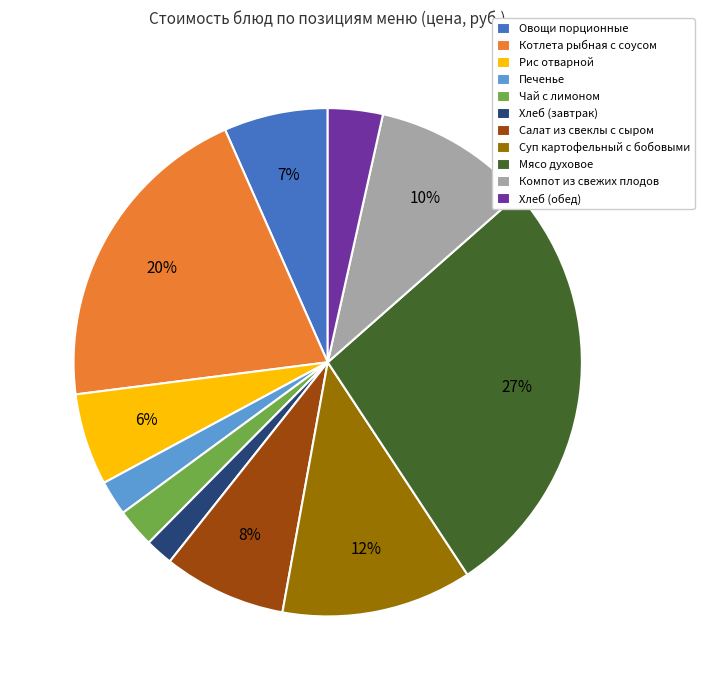

Is there any slice that represents more than half of the pie?

No